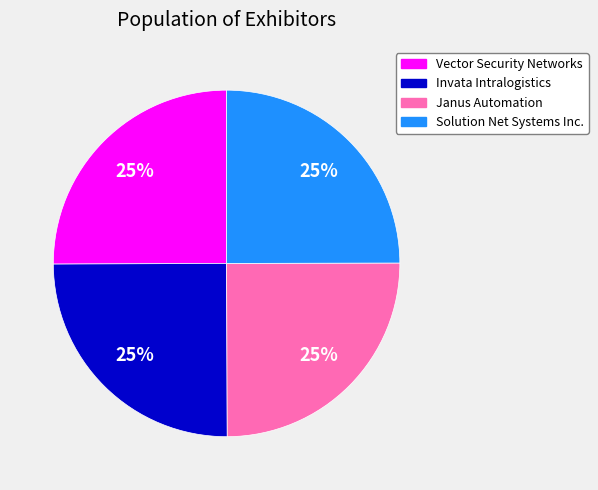

Count the number of slices in the pie.

4